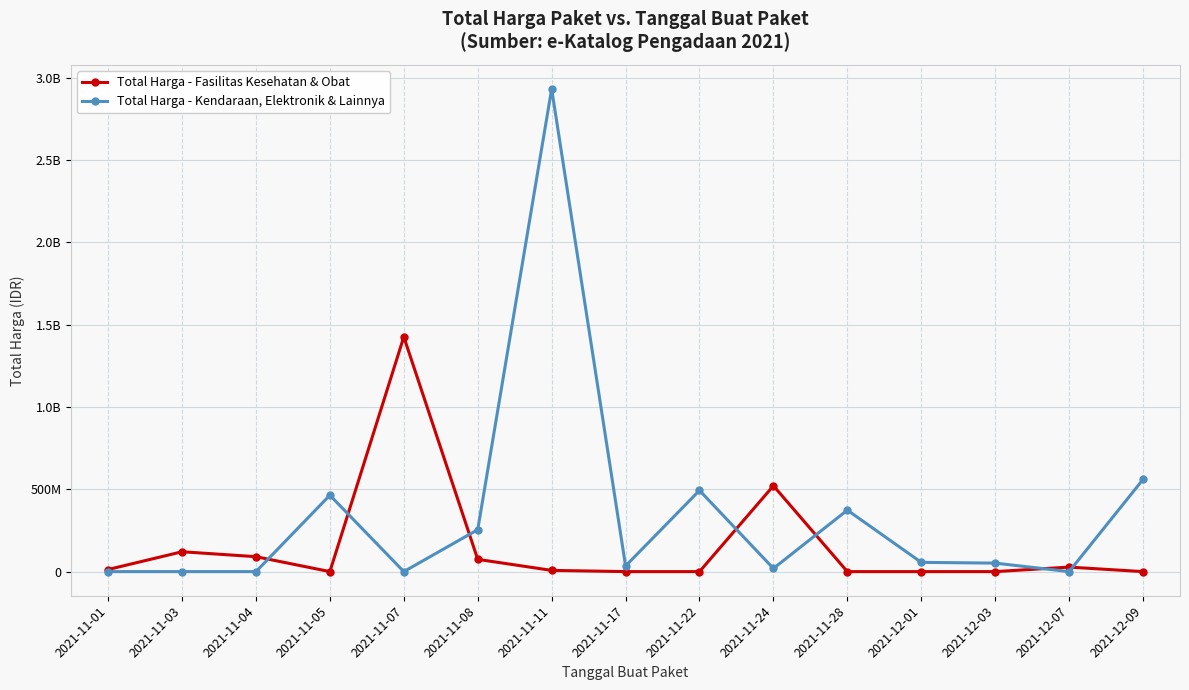

What are all the series names shown in the legend?

Total Harga - Fasilitas Kesehatan & Obat, Total Harga - Kendaraan, Elektronik & Lainnya